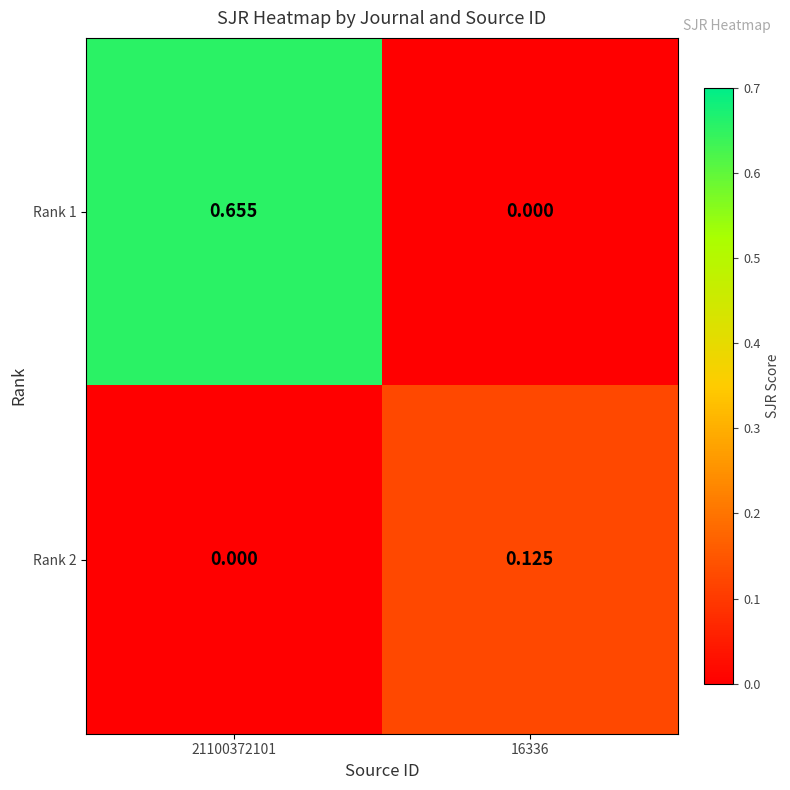

Is the value of Rank 1 at 21100372101 greater than the value of Rank 2 at 16336?

Yes